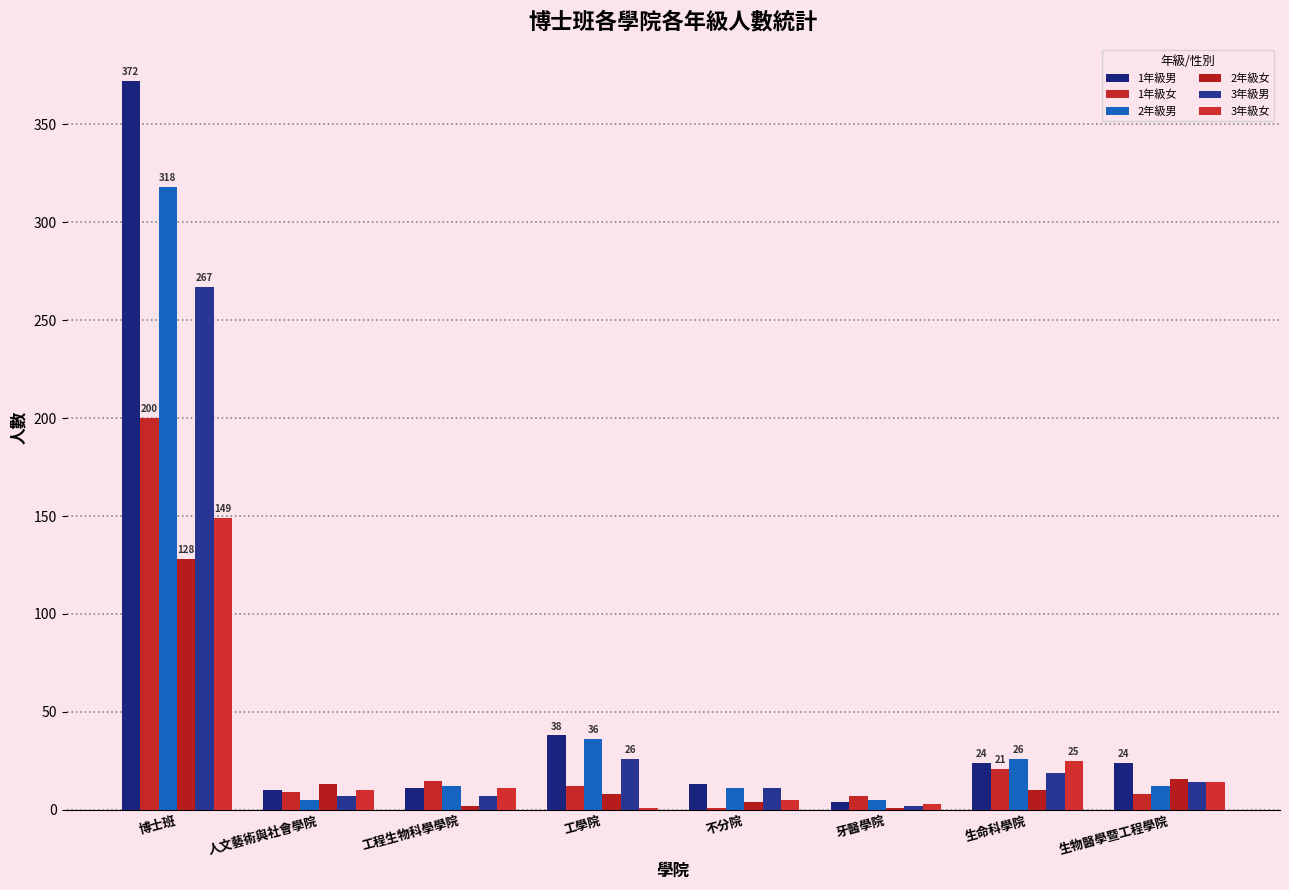

Is the value of 1年級男 at 生命科學院 greater than the value of 1年級女 at 生物醫學暨工程學院?

Yes